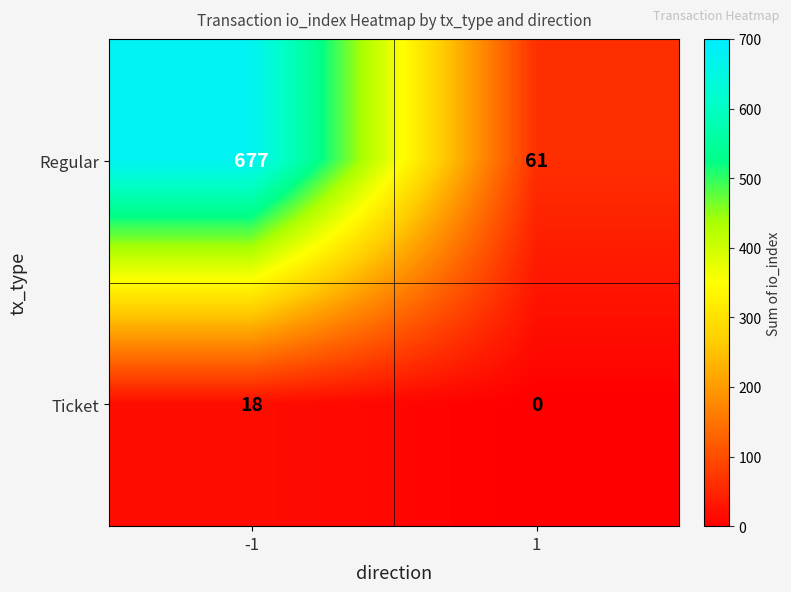

At which category is the sum across all series the highest?

-1